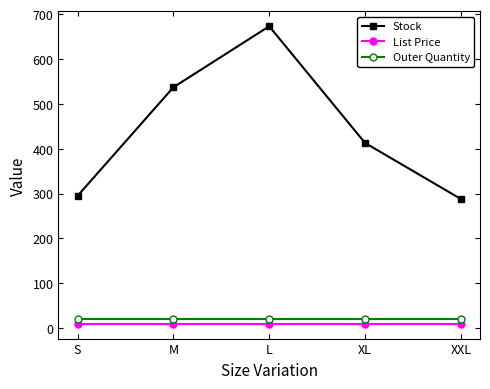

What is the sum of all List Price values?

49.8